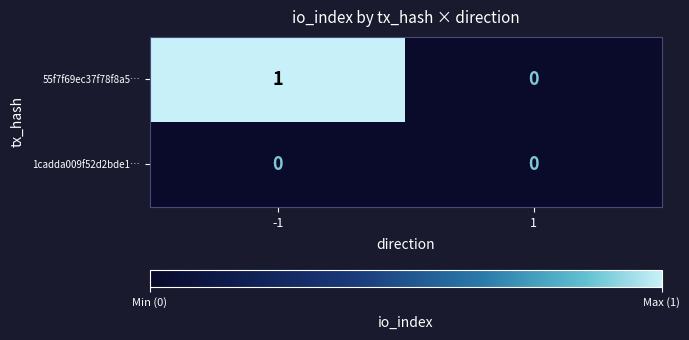

Between -1 and 1, which series saw the biggest shift?

55f7f69ec37f78f8a5…